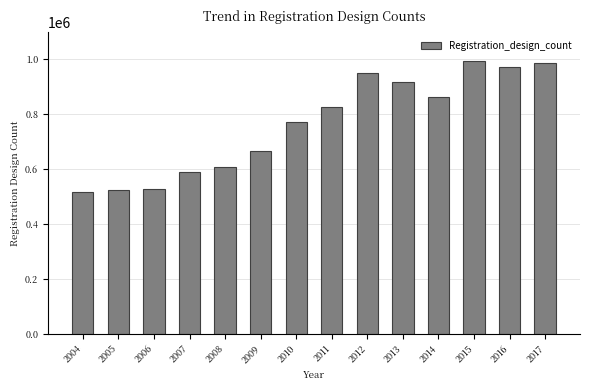

What is the value of the 14th bar from the left?

985800